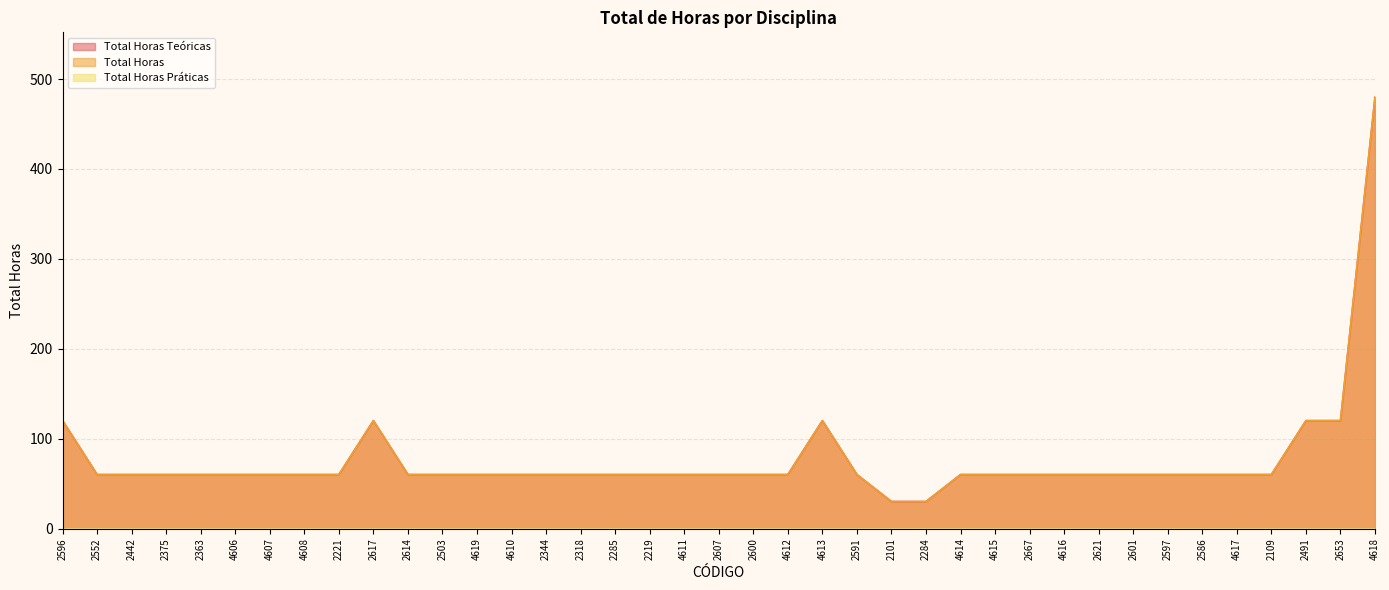

Does the chart have visible grid lines?

Yes